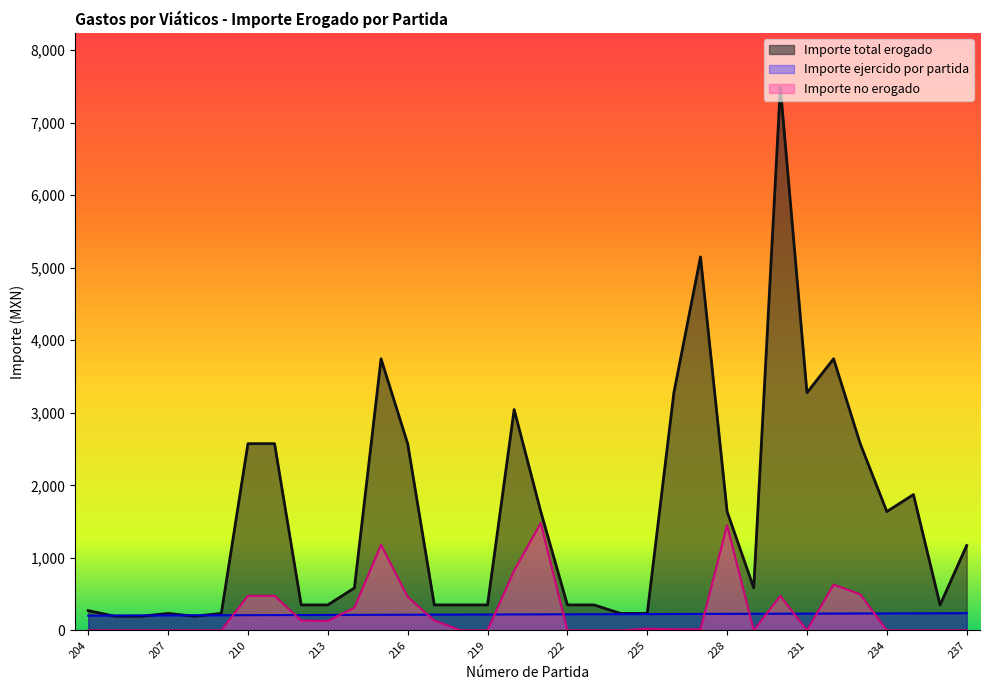

Rank the series at 226 from highest to lowest value.

Importe total erogado, Importe ejercido por partida, Importe no erogado